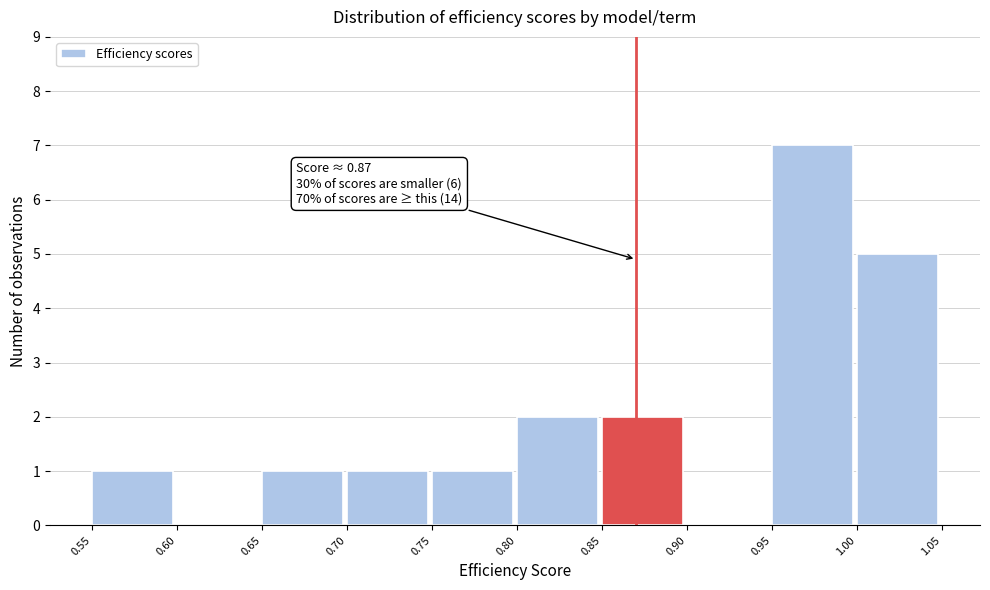

Which range on the x-axis has the tallest bar?

0.95 to 1.00